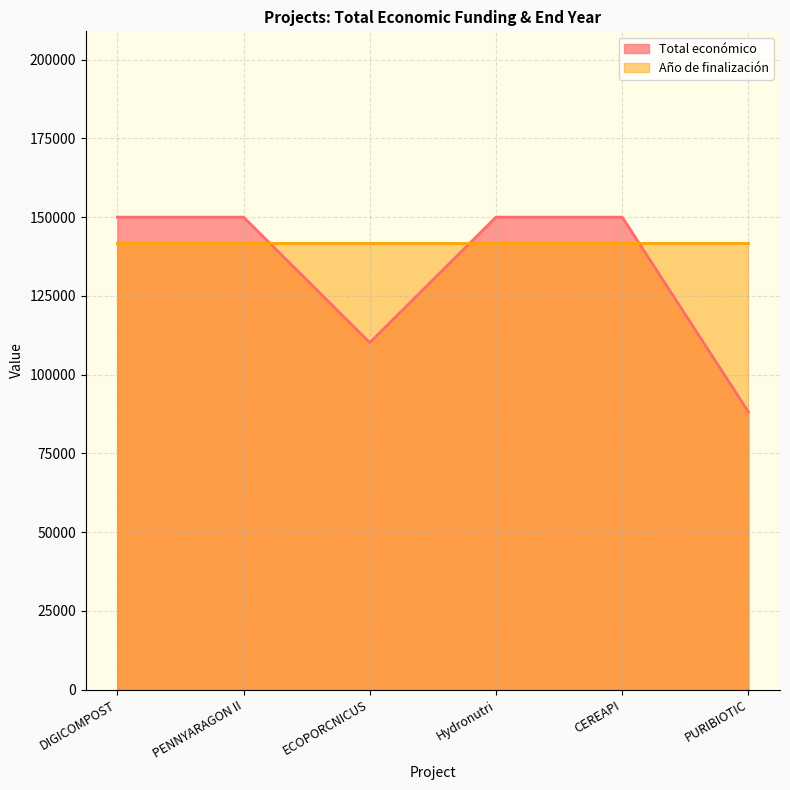

What position from the right is ECOPORCNICUS?

4